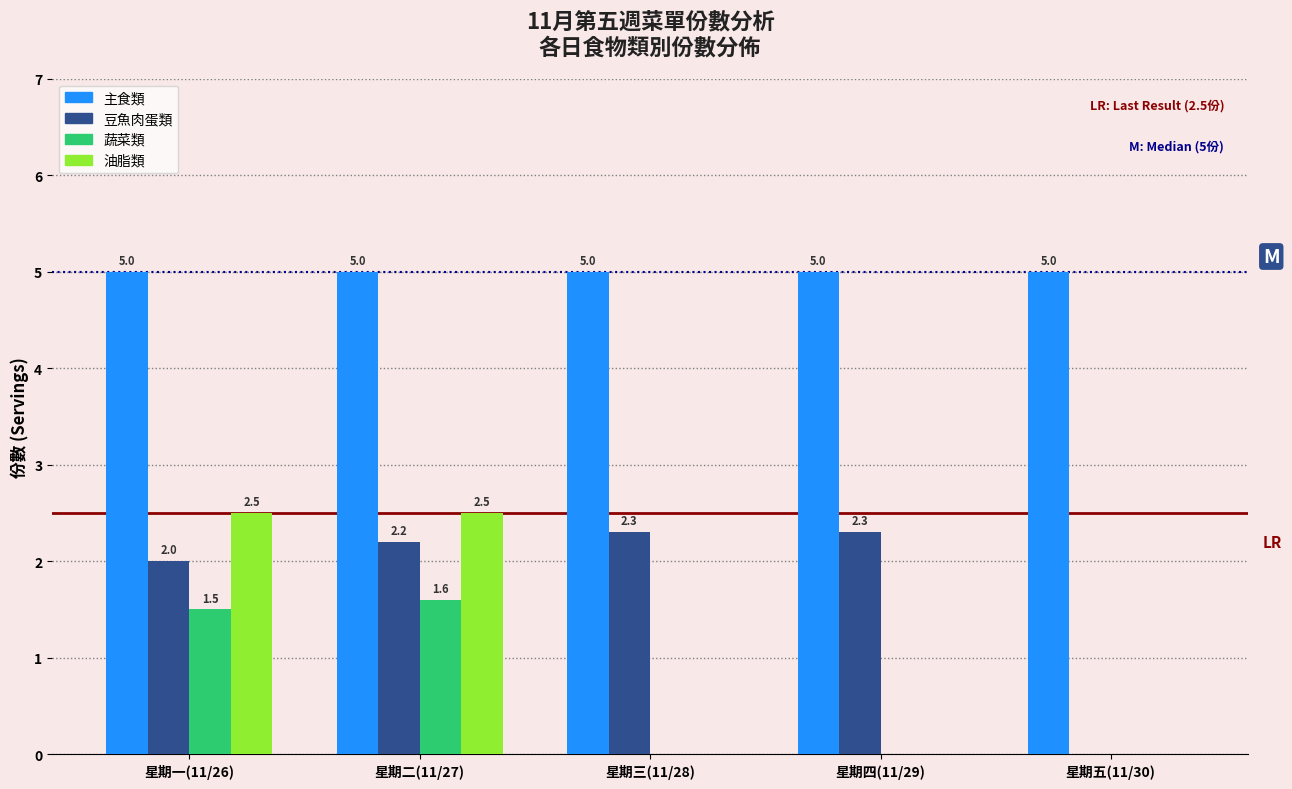

Reading left to right, what are all the values shown in this chart?

主食類: 星期一(11/26)=5.0	星期二(11/27)=5.0	星期三(11/28)=5.0	星期四(11/29)=5.0	星期五(11/30)=5.0
豆魚肉蛋類: 星期一(11/26)=2.0	星期二(11/27)=2.2	星期三(11/28)=2.3	星期四(11/29)=2.3	星期五(11/30)=0.0
蔬菜類: 星期一(11/26)=1.5	星期二(11/27)=1.6	星期三(11/28)=0.0	星期四(11/29)=0.0	星期五(11/30)=0.0
油脂類: 星期一(11/26)=2.5	星期二(11/27)=2.5	星期三(11/28)=0.0	星期四(11/29)=0.0	星期五(11/30)=0.0